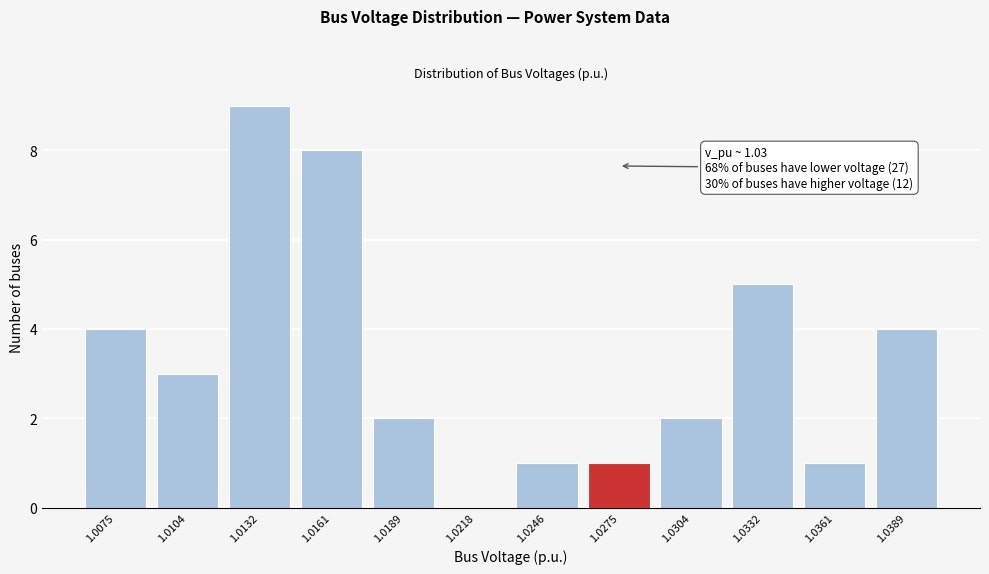

Reading left to right, extract all data points from this chart.

1.0075=4	1.0104=3	1.0132=9	1.0161=8	1.0189=2	1.0218=0	1.0246=1	1.0275=1	1.0304=2	1.0332=5	1.0361=1	1.0389=4